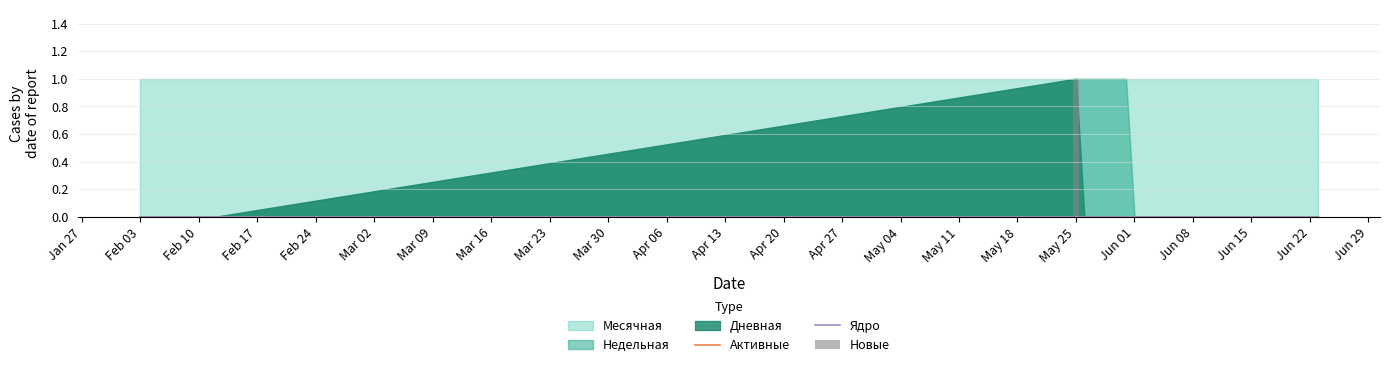

Rank the series at Jun 15 from lowest to highest value.

Активные, Ядро, Новые